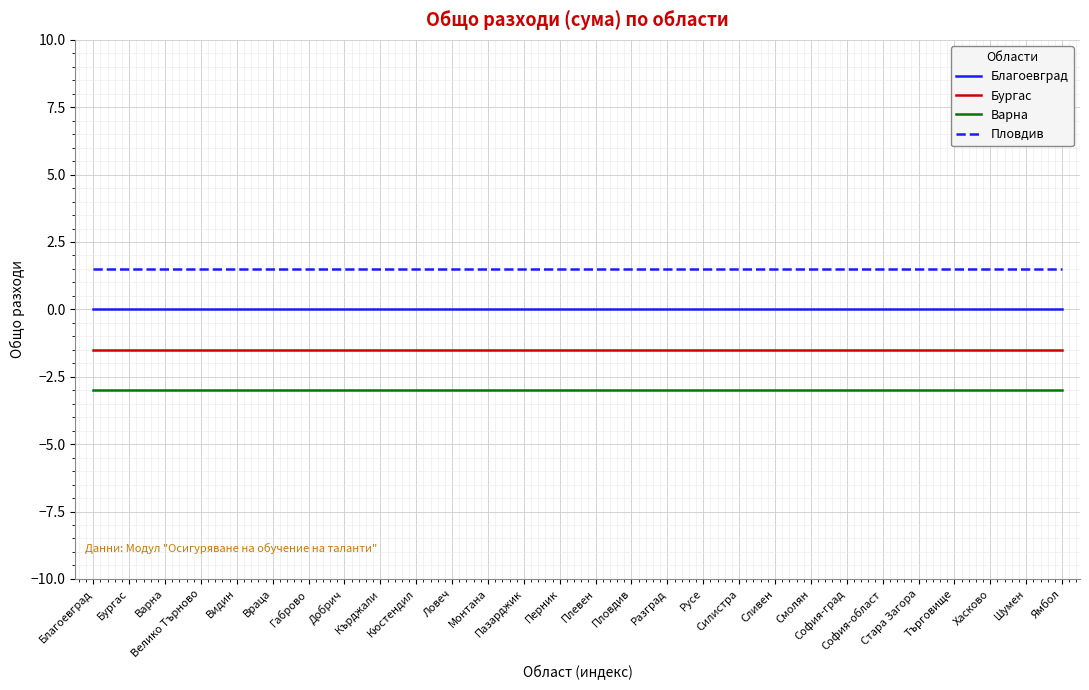

True or false: Бургас and Благоевград cross at least once.

False